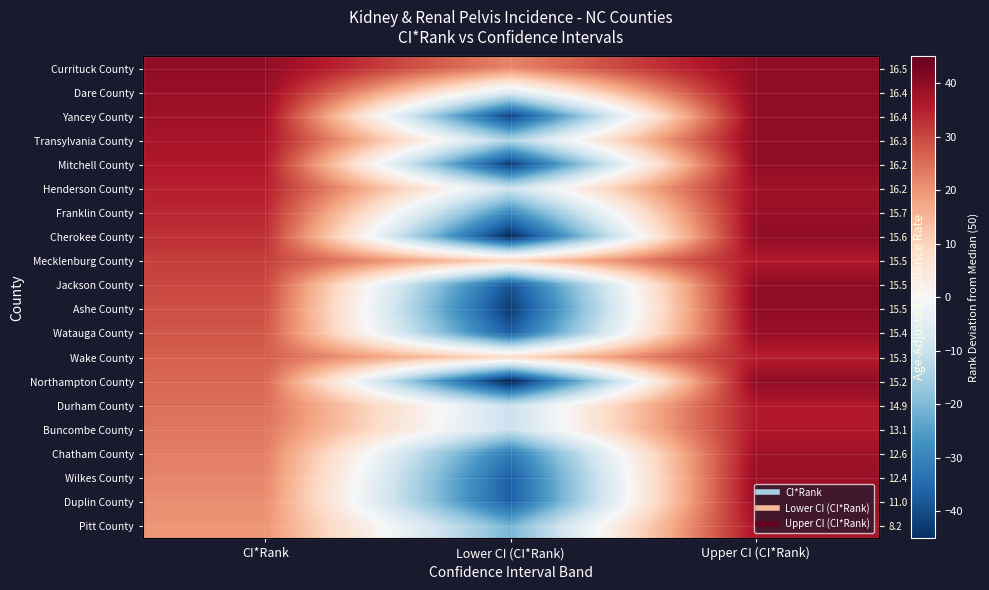

How many positive values does the Yancey County series have?

2